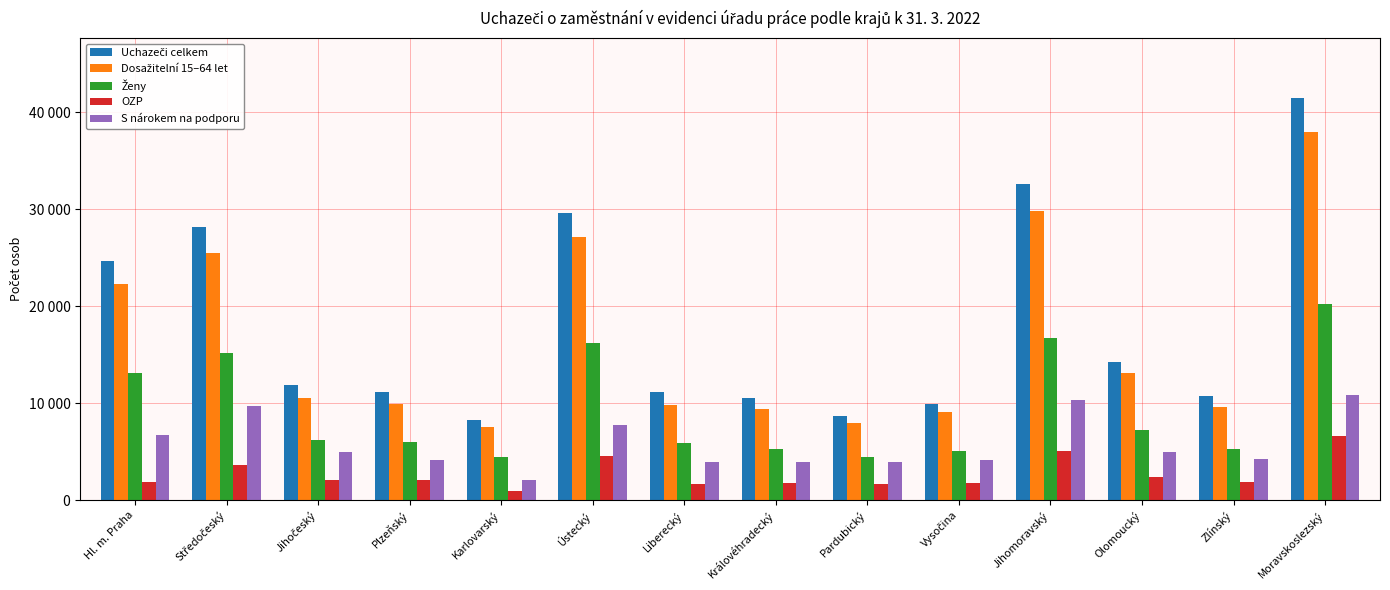

Which series has the widest spread of values?

Uchazeči celkem